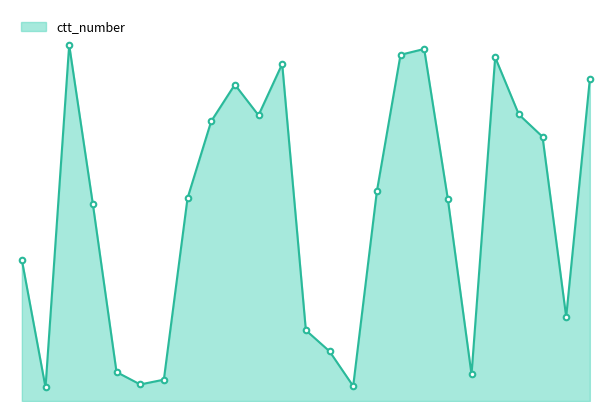

What is the minimum value shown in the chart?

1201